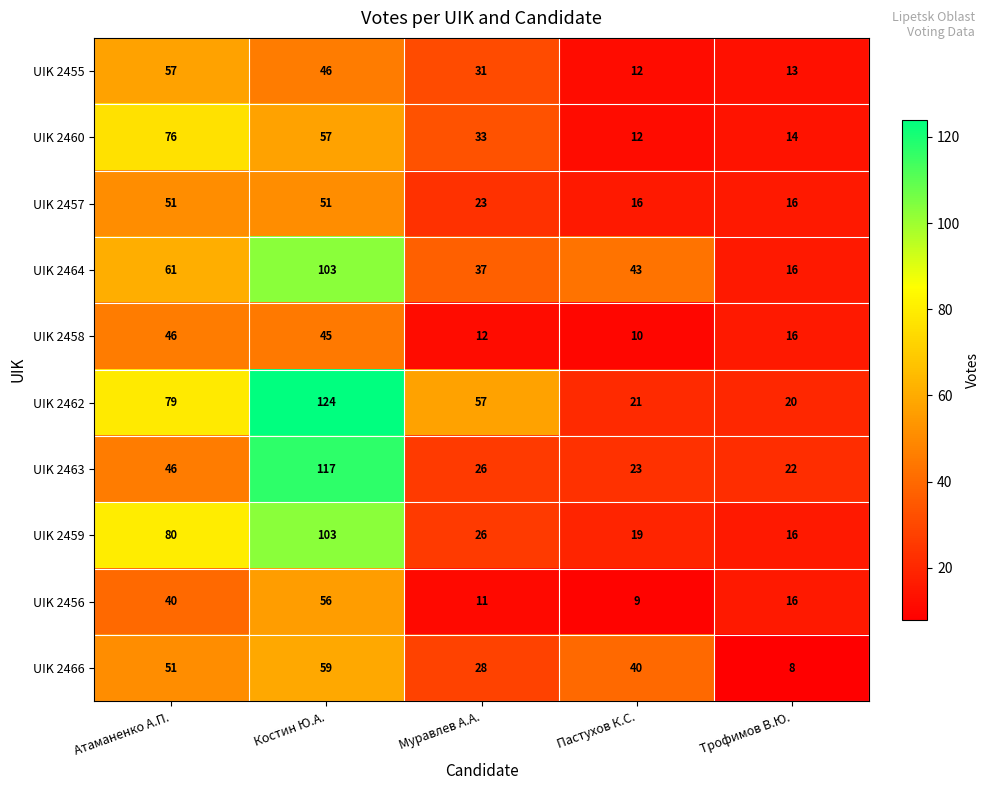

What is the spread (max minus min) of values at Атаманенко А.П.?

40